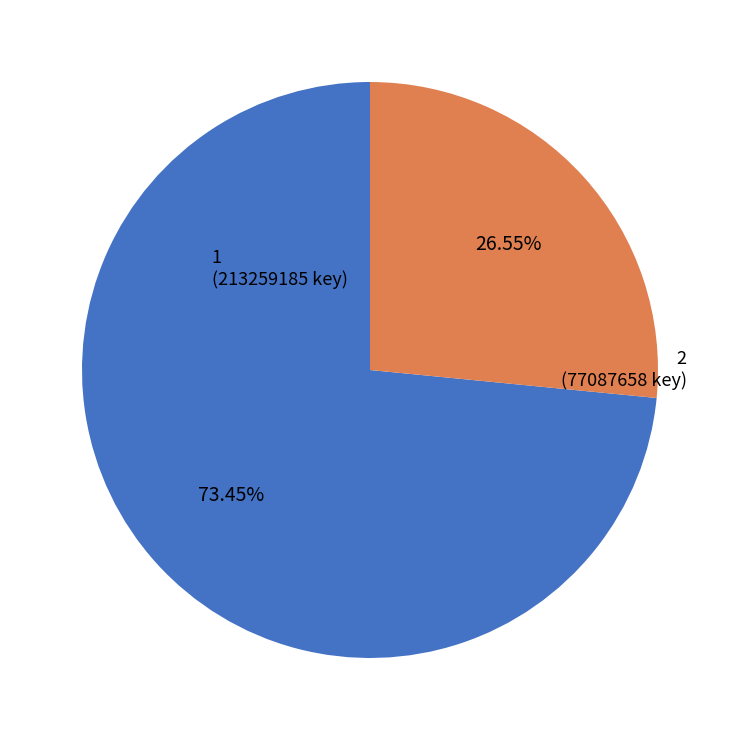

Does any single category account for the majority?

Yes